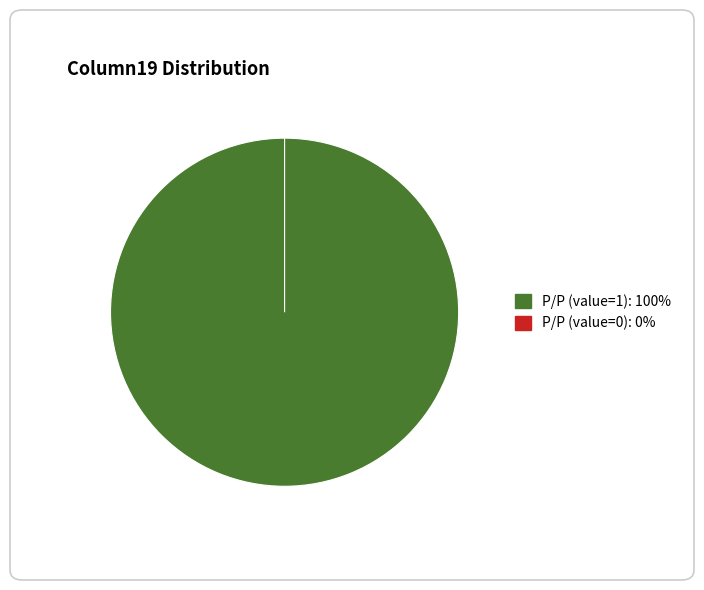

Is it true that 1 is 100% of the pie?

True